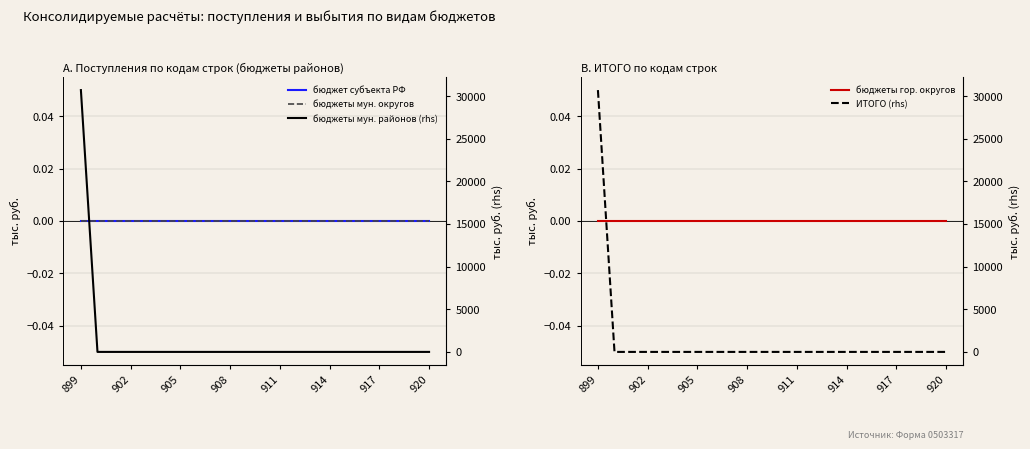

At 908, list the series in order from largest to smallest.

бюджет субъекта РФ, бюджеты мун. округов, бюджеты гор. округов, бюджеты мун. районов (rhs), ИТОГО (rhs)